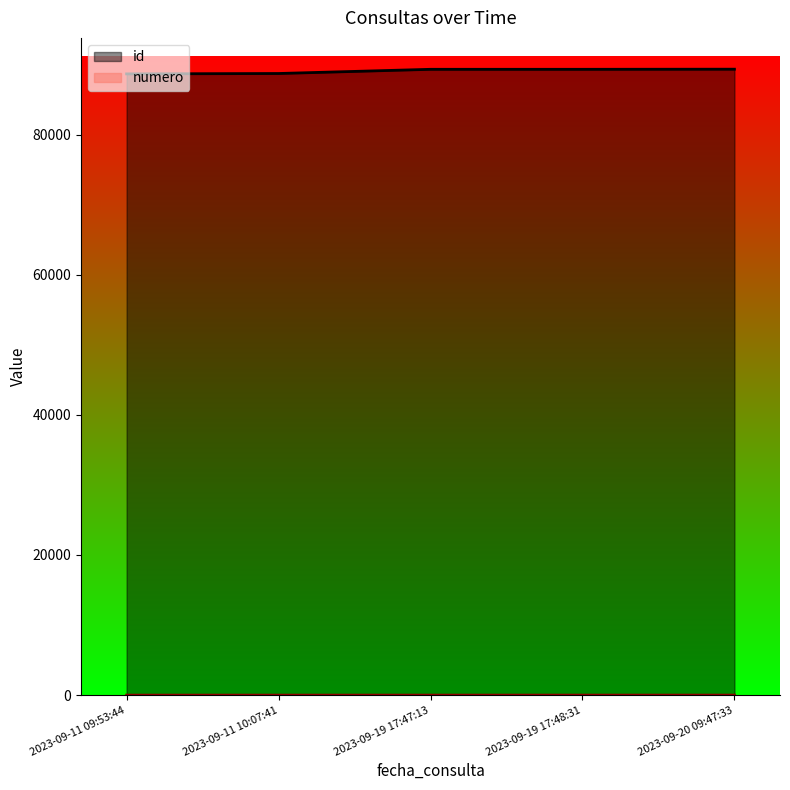

True or false: id has more than 2 points higher than both neighbors.

False